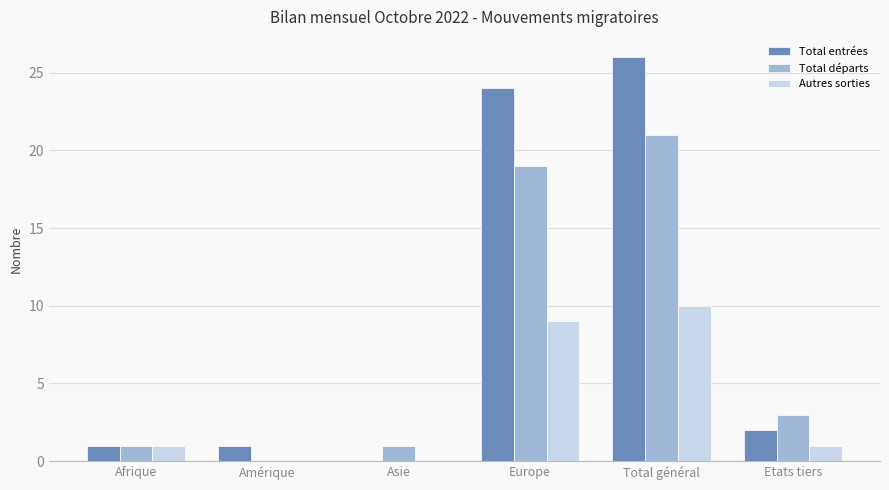

At which category is the sum across all series the highest?

Total général